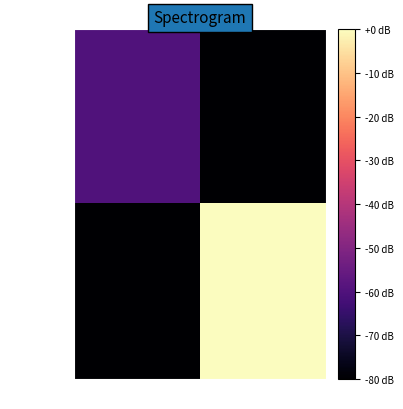

Which category has the lowest value across all series?

1